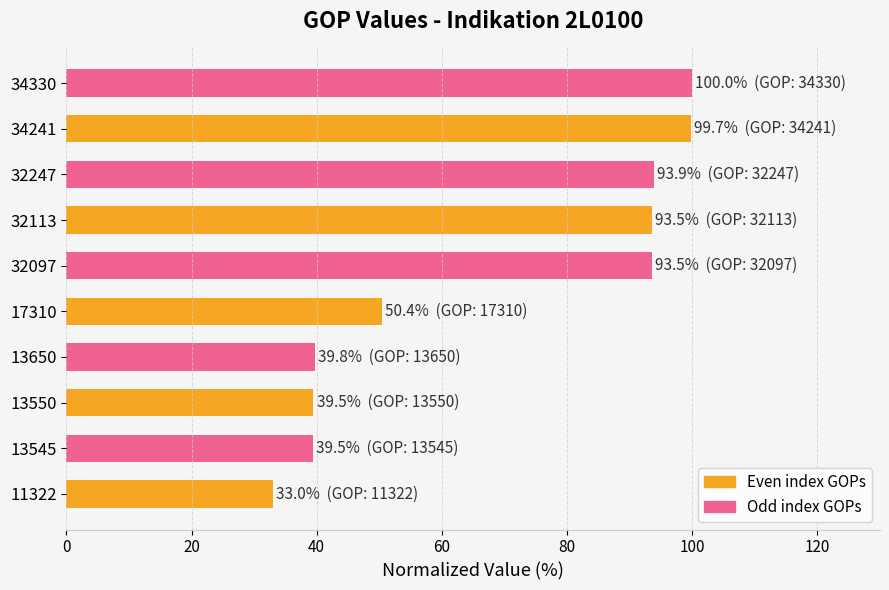

What is the minimum value shown in the chart?

33.0